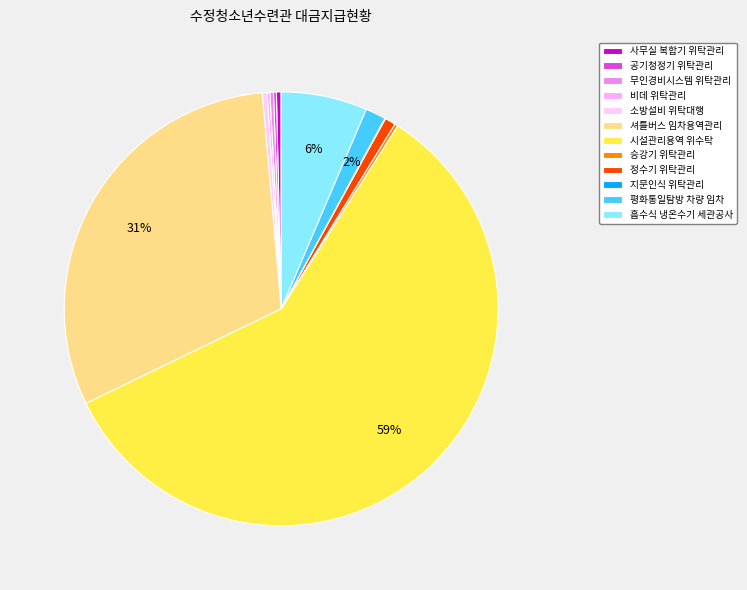

Which category accounts for the majority?

시설관리용역 위수탁